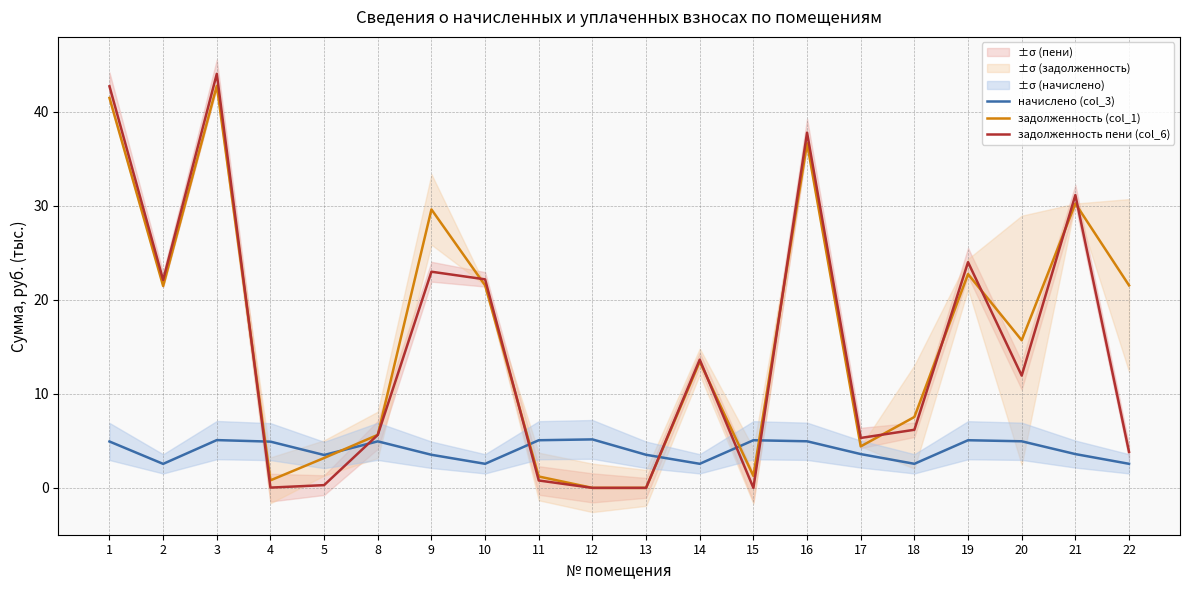

At how many categories does at least one series exceed 21?

9